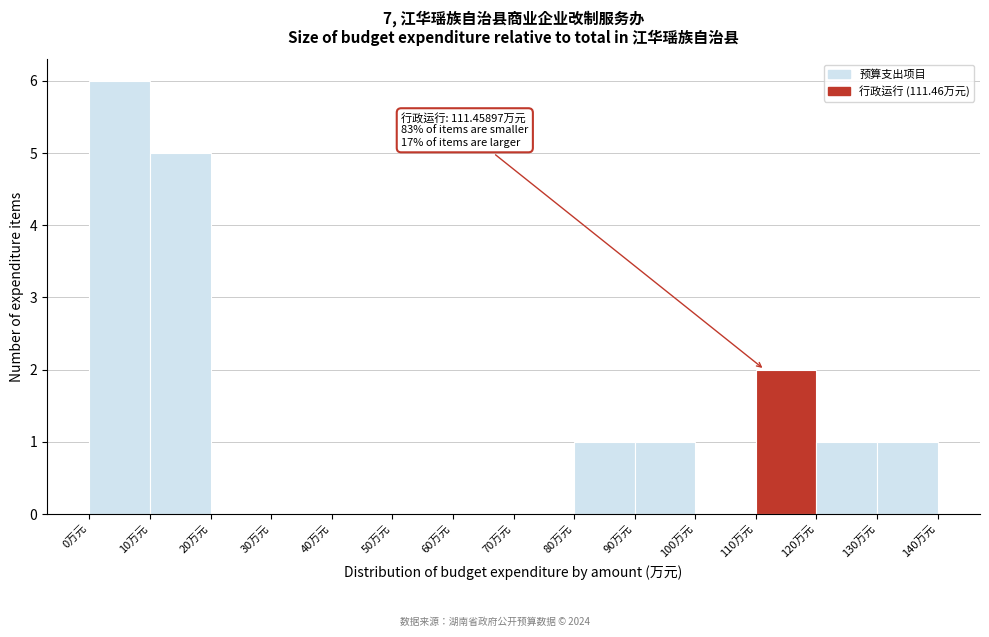

Which range on the x-axis has the tallest bar?

0 to 10